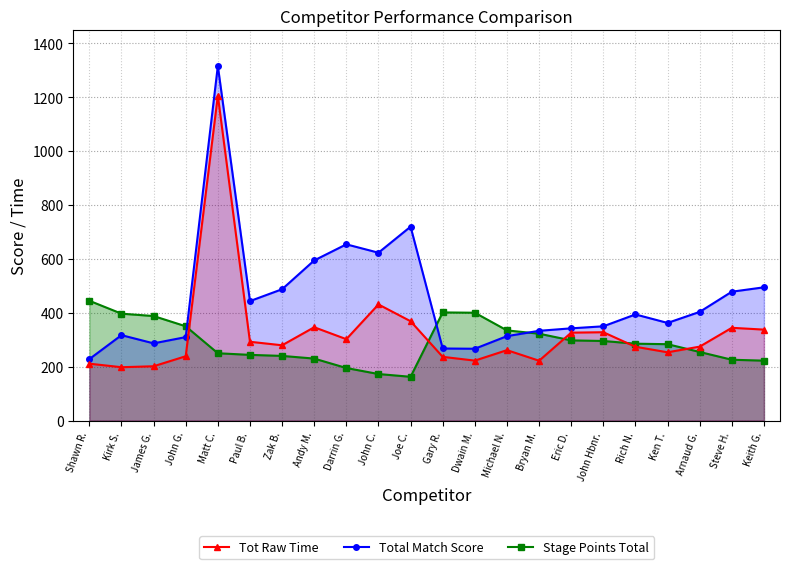

What is the difference between the Total Match Score values at Arnaud G. and Dwain M.?

136.8